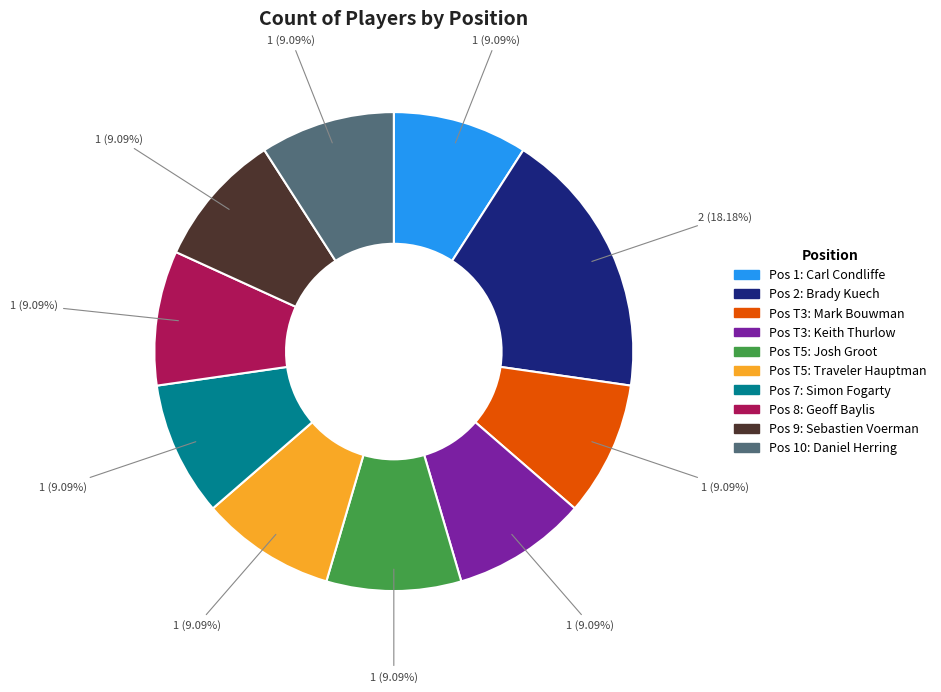

Does any single category account for the majority?

No